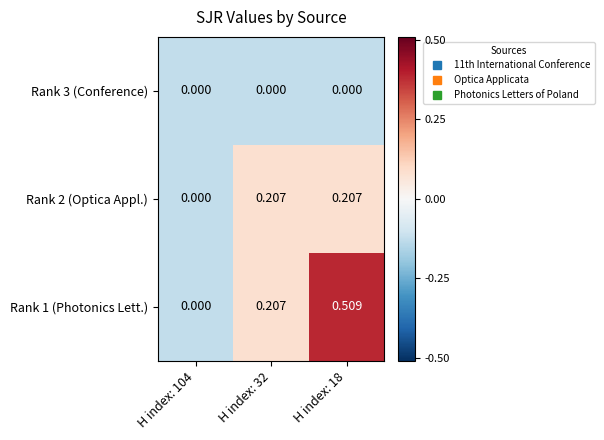

How many distinct data groups are displayed?

3